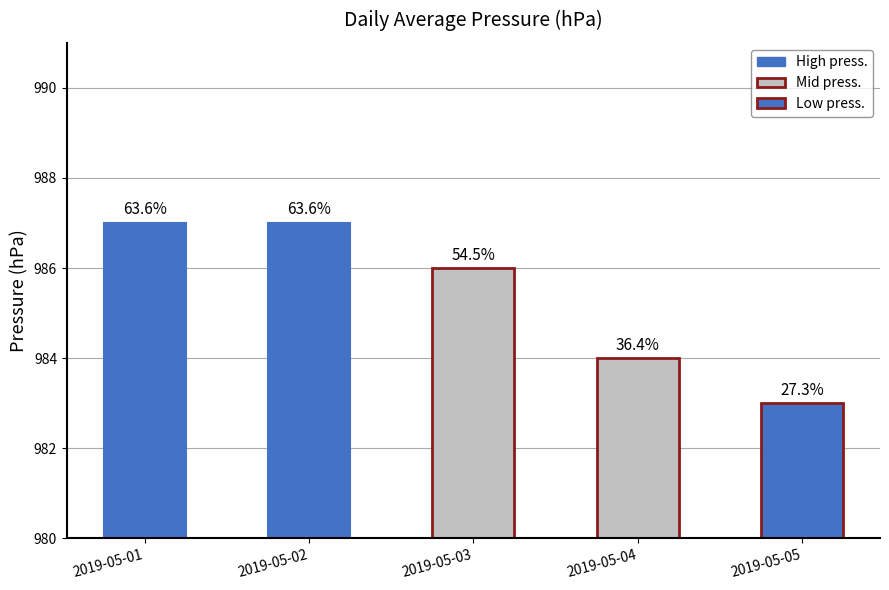

What is the value of the press (mid) bar at the 2nd from the left?

984